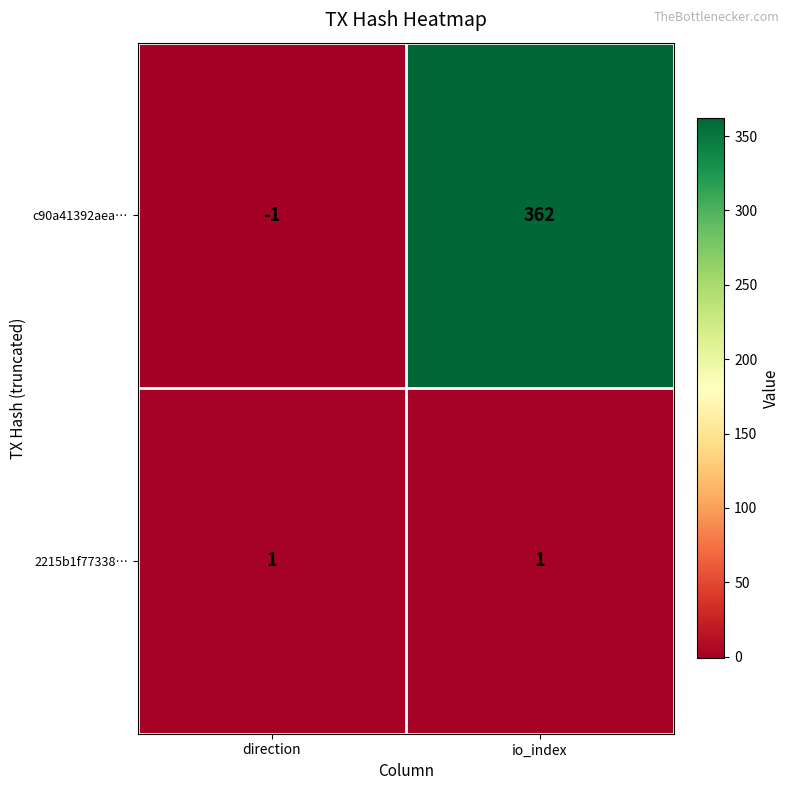

At which category does the chart reach its peak across all series?

io_index